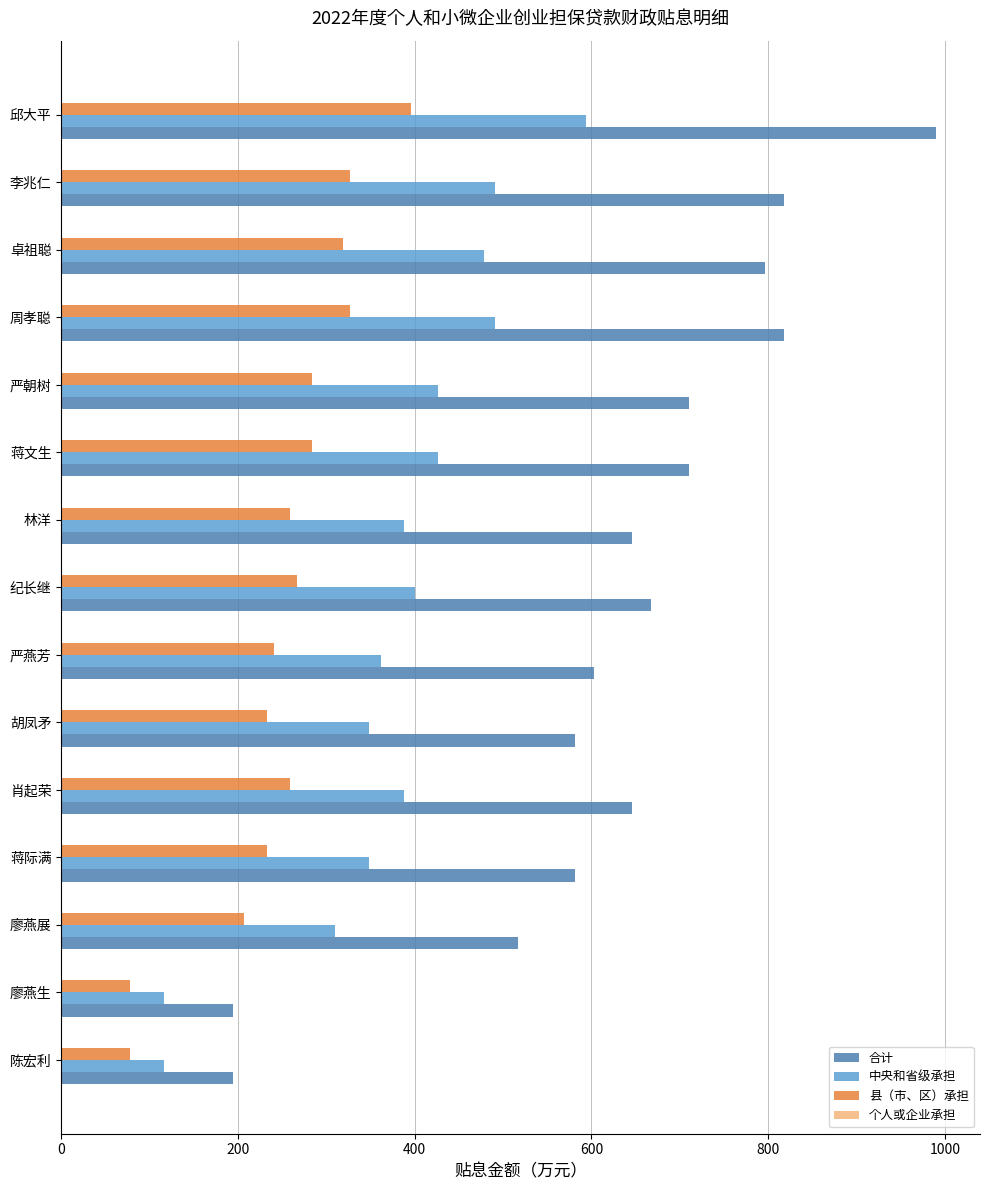

What is the average value of the 县（市、区）承担 series?

252.6